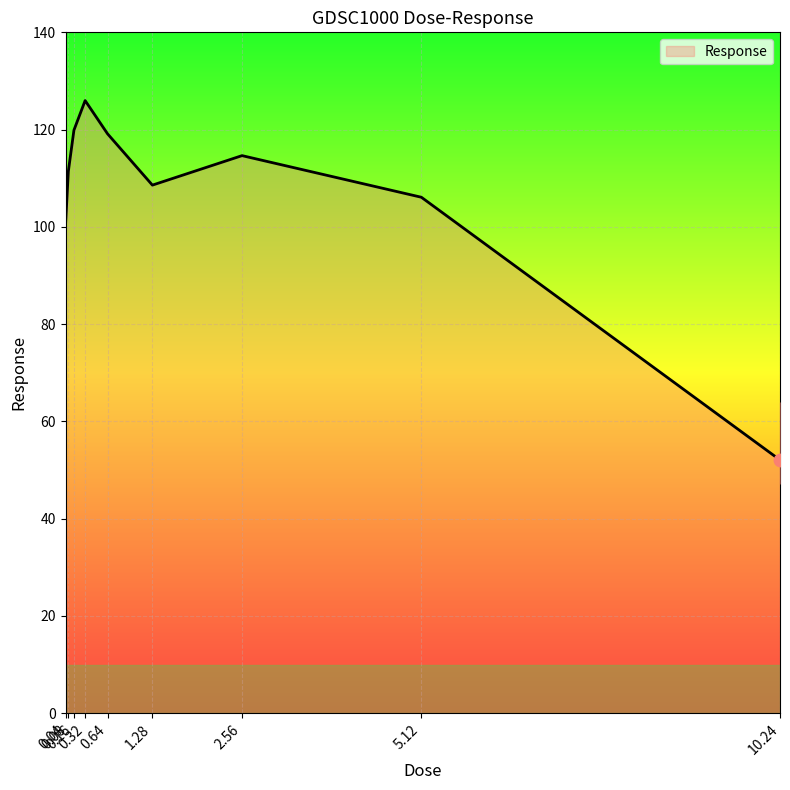

What is the change in value from 5.12 to 10.24?

-54.0